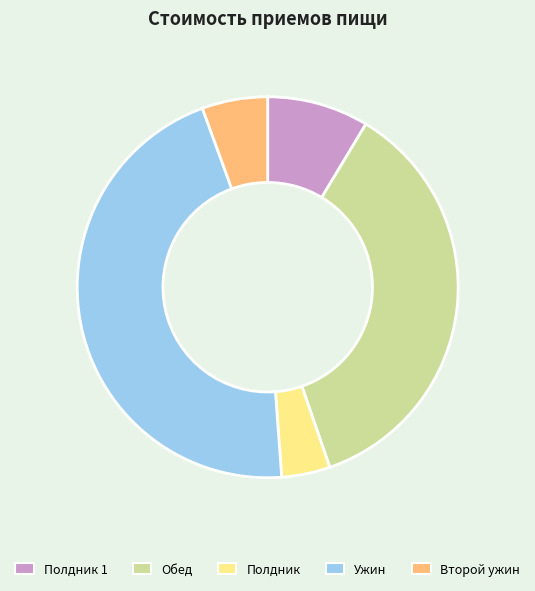

Which category has the biggest portion of the pie?

Ужин